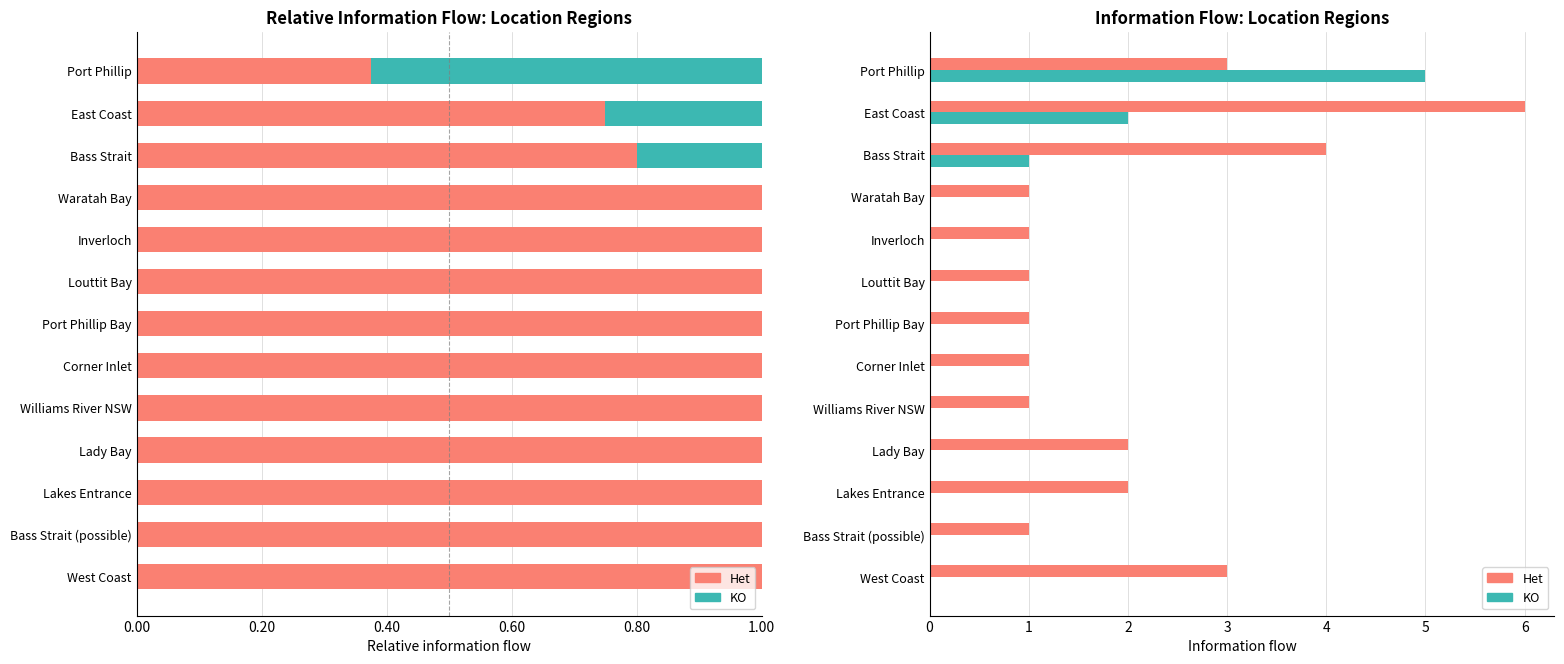

What is the label of the 8th bar from the right?

Corner Inlet